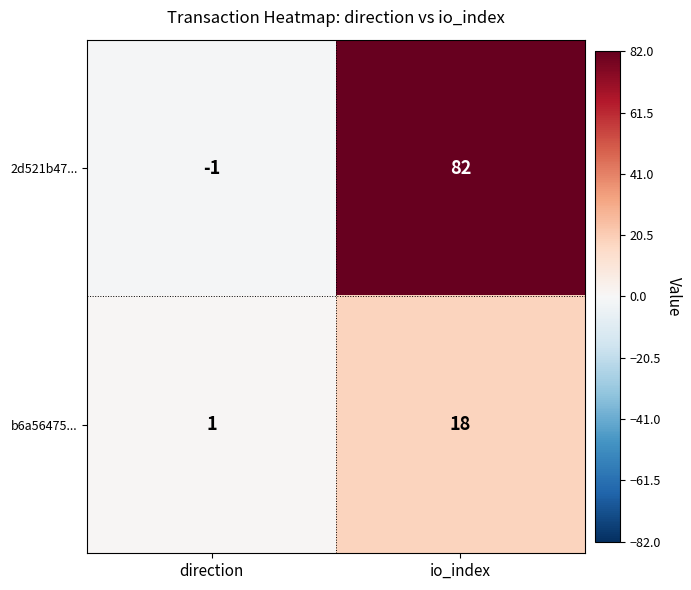

What is the total value across all series at io_index?

100